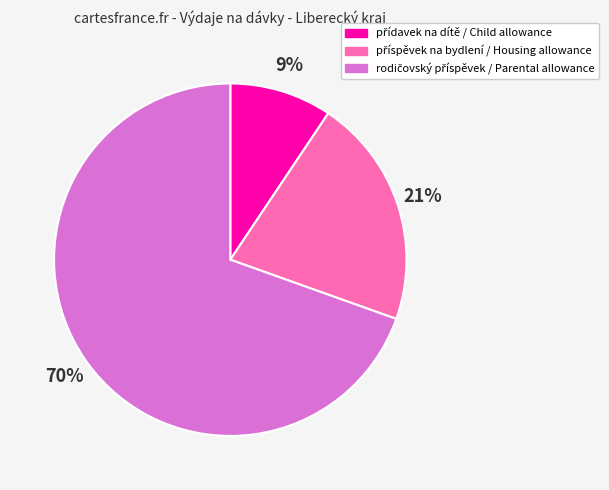

Is there a majority slice in this chart?

Yes